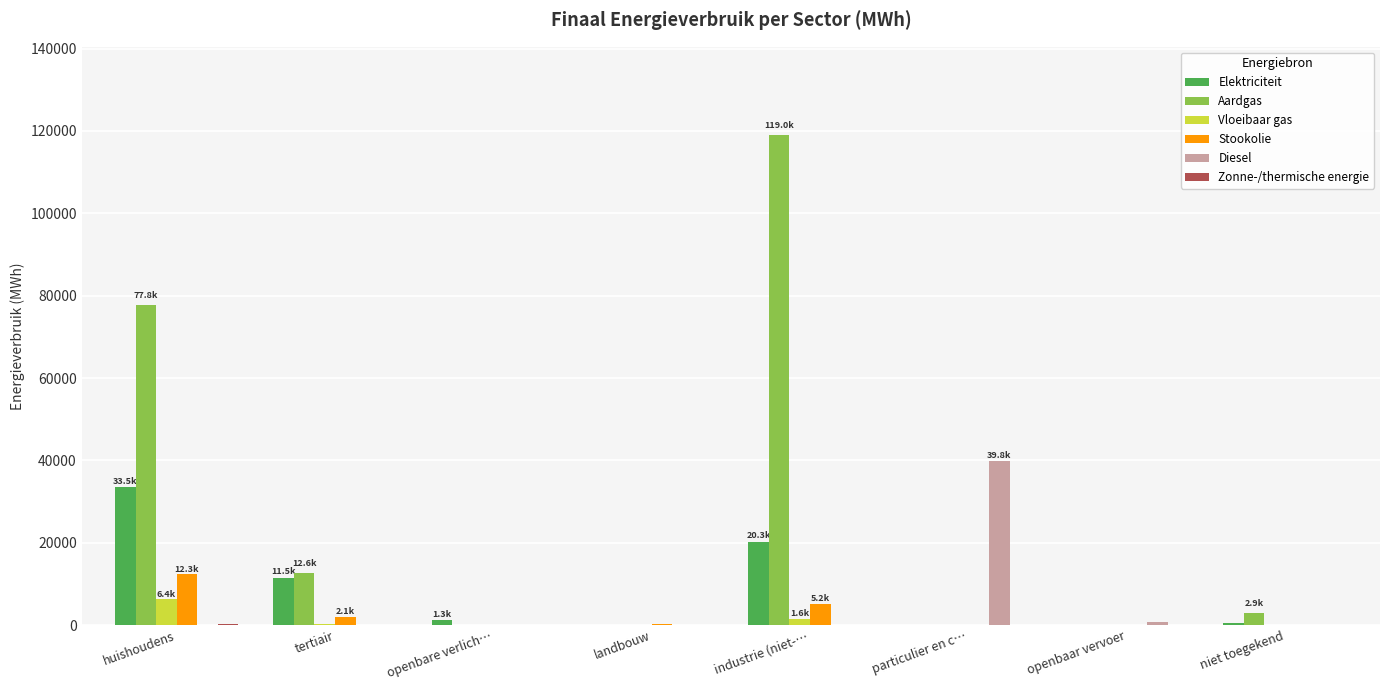

Which series has the largest total across all categories?

Aardgas